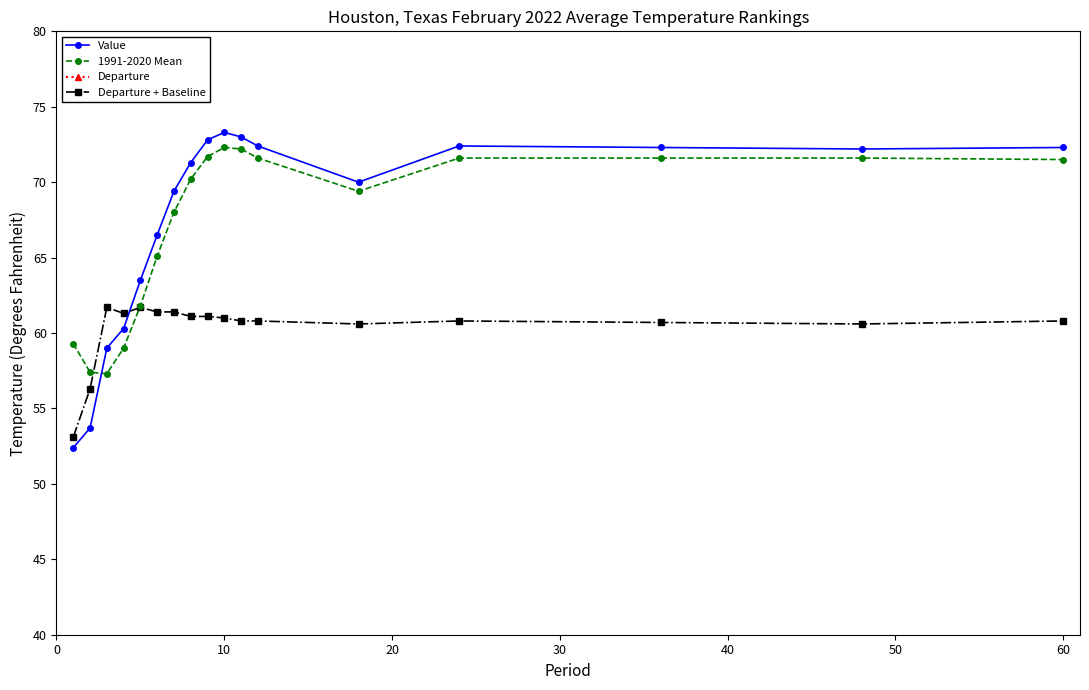

The value of Departure + Baseline at 10 is 104.2. True or false?

False